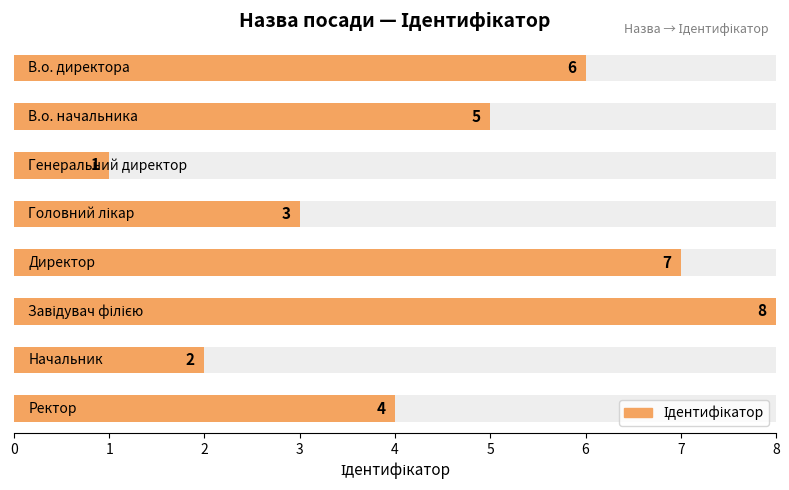

Reading left to right, transcribe all the data shown in this chart.

0=6	1=5	2=1	3=3	4=7	5=8	6=2	7=4